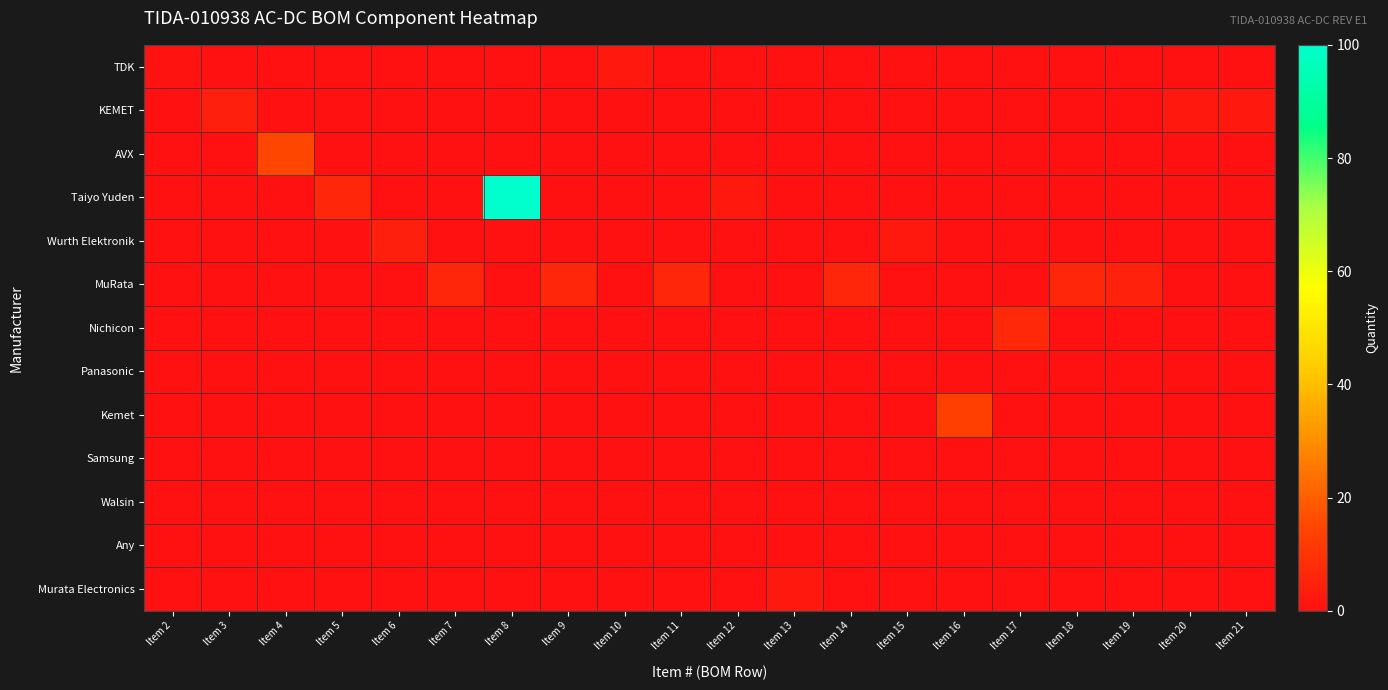

Which series has the largest total across all categories?

Taiyo Yuden